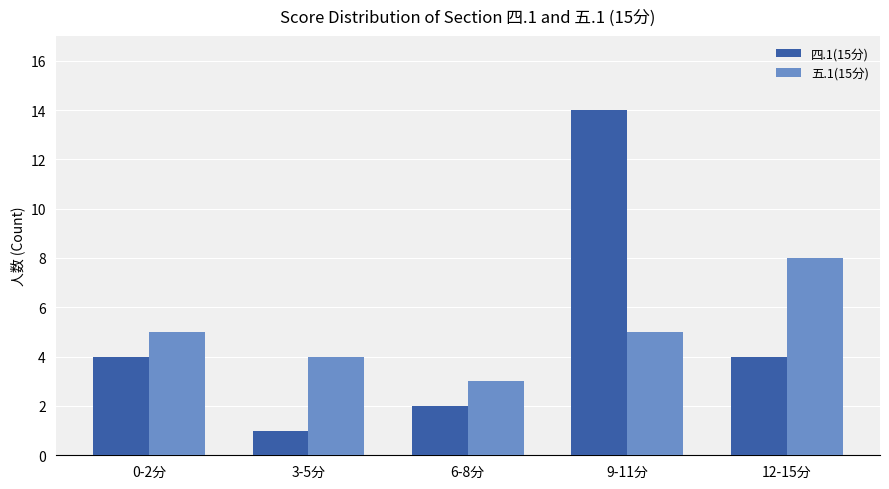

Reading right to left, transcribe all the data shown in this chart.

四.1(15分): 12-15分=4	9-11分=14	6-8分=2	3-5分=1	0-2分=4
五.1(15分): 12-15分=8	9-11分=5	6-8分=3	3-5分=4	0-2分=5